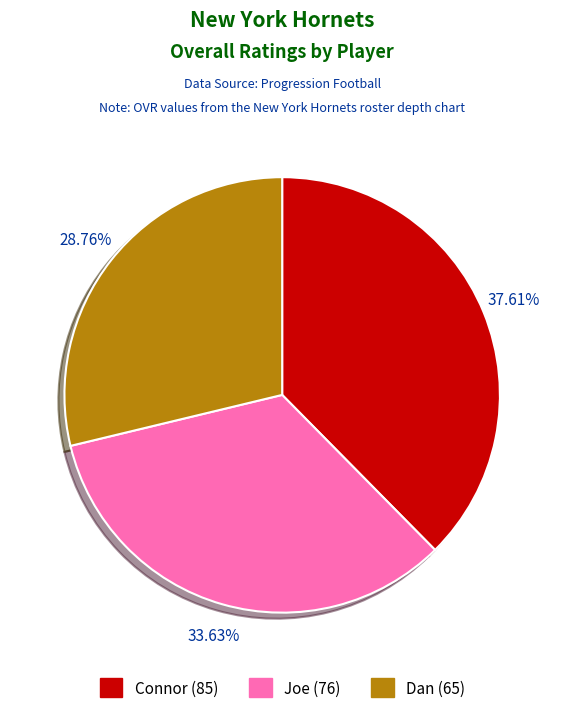

The Connor slice represents 38% of the pie. True or false?

True